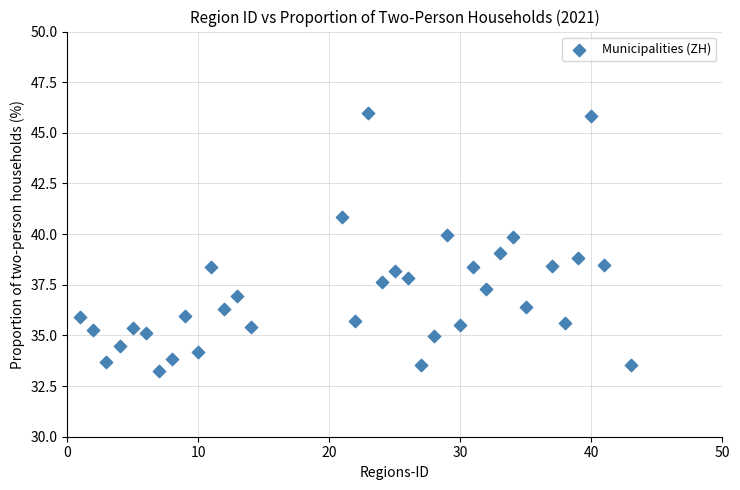

What is the range of X values (max minus min)?

42.0